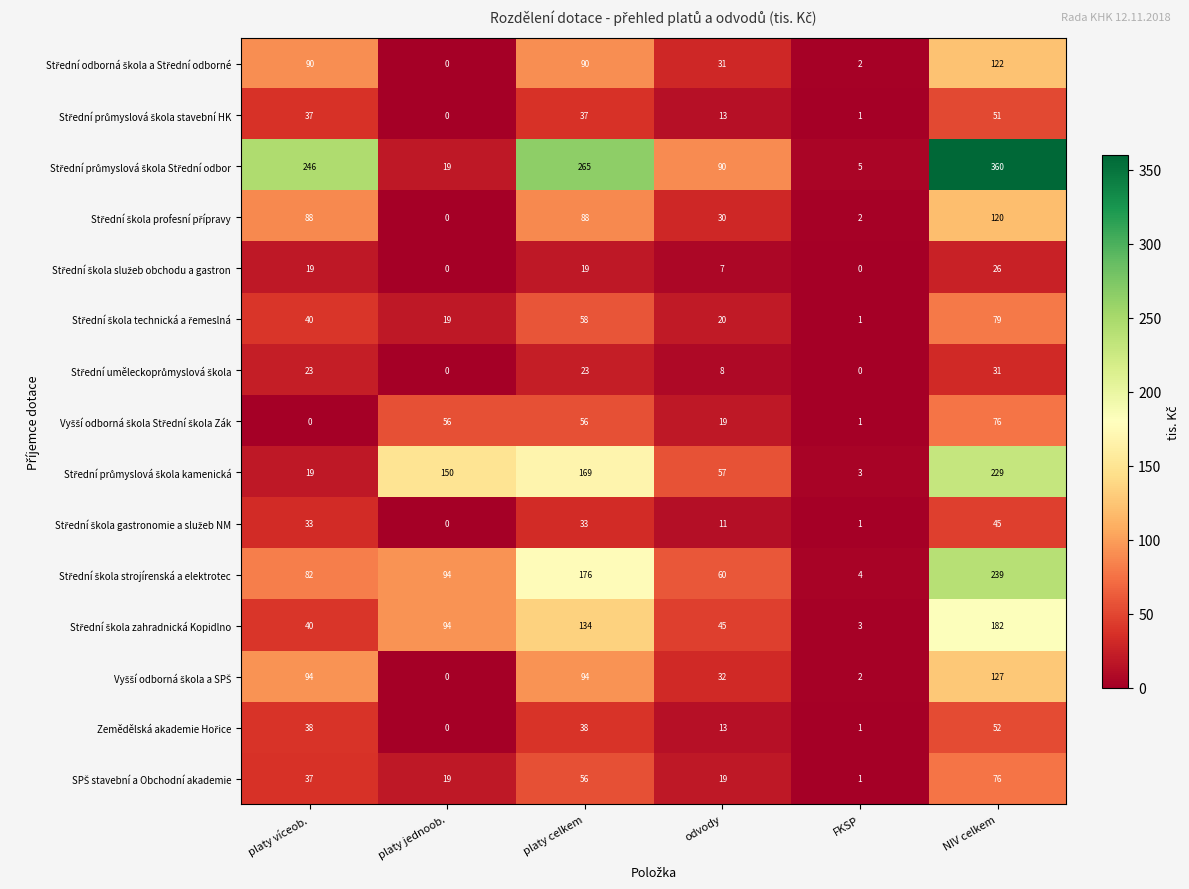

At which category is the sum across all series the highest?

NIV celkem